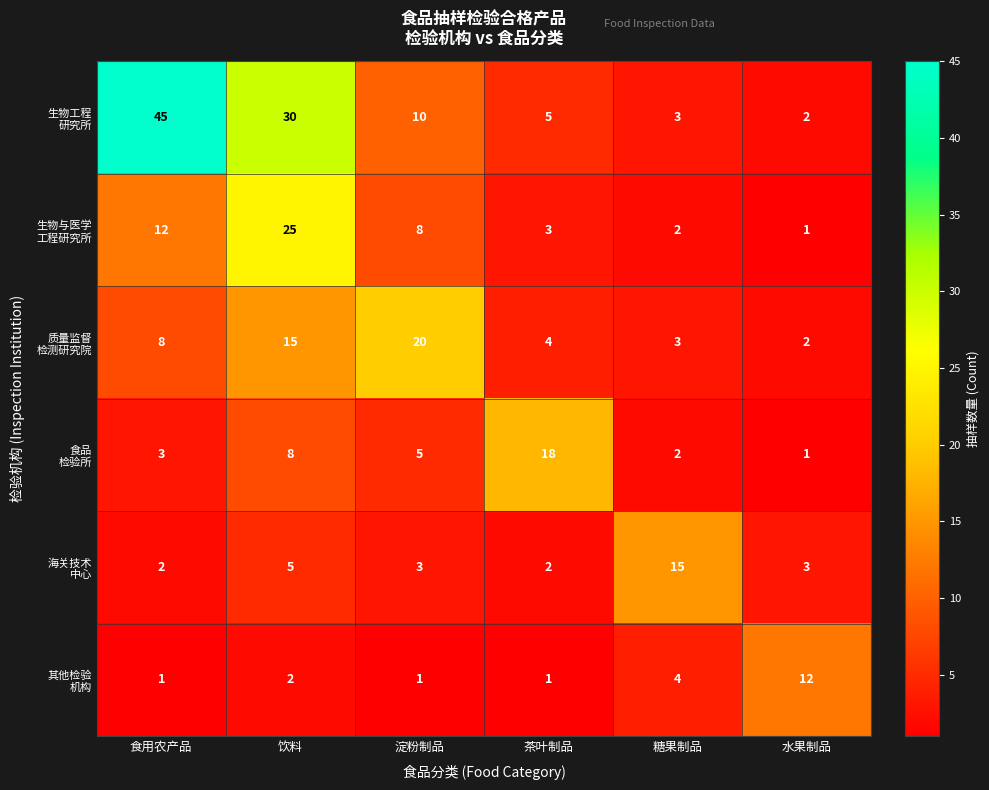

At which category is the sum across all series the highest?

饮料